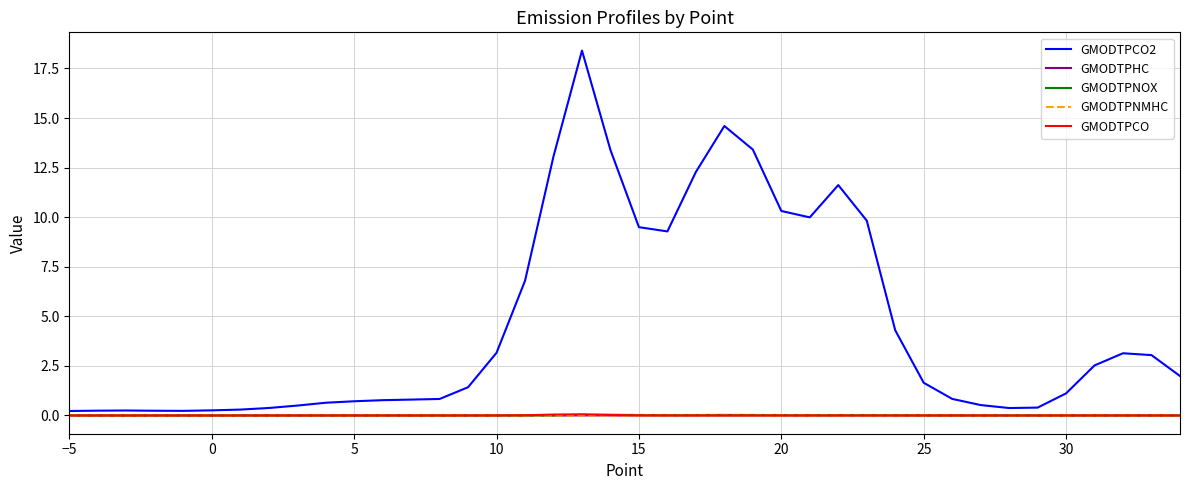

Which series has the largest total across all categories?

GMODTPCO2